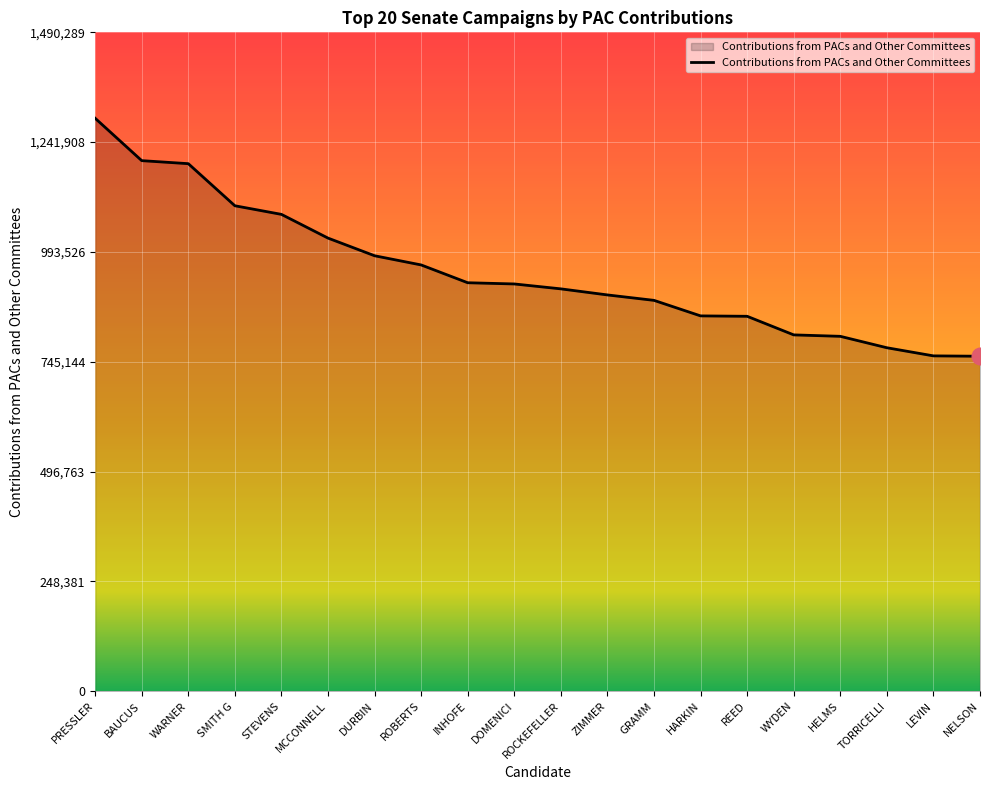

What position from the right is DURBIN?

14